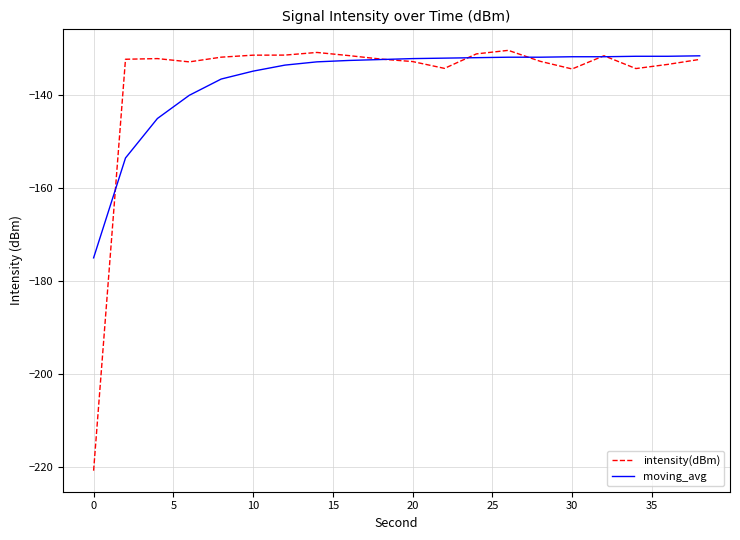

Which series has the largest range (max minus min)?

intensity(dBm)